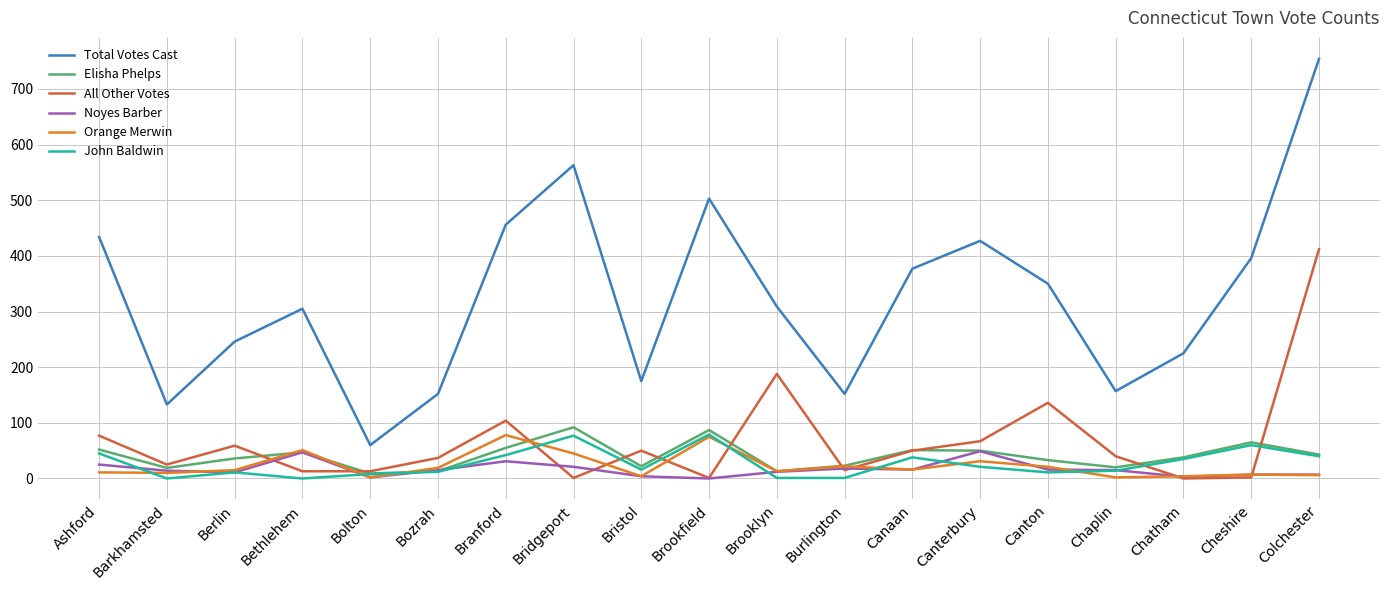

True or false: Total Votes Cast has more than 2 interior local peaks.

True